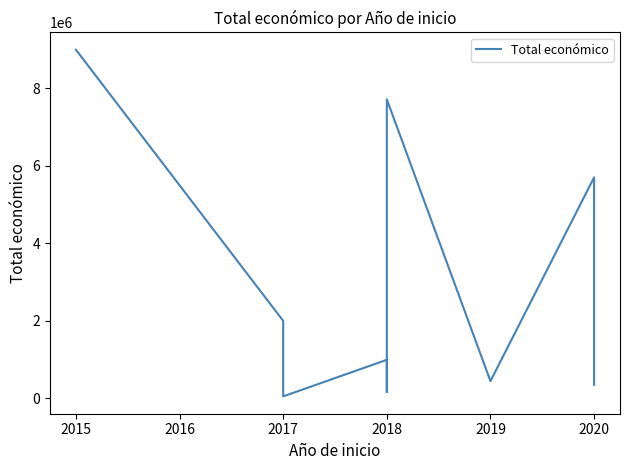

What is the value of the 10th point from the left?

348843